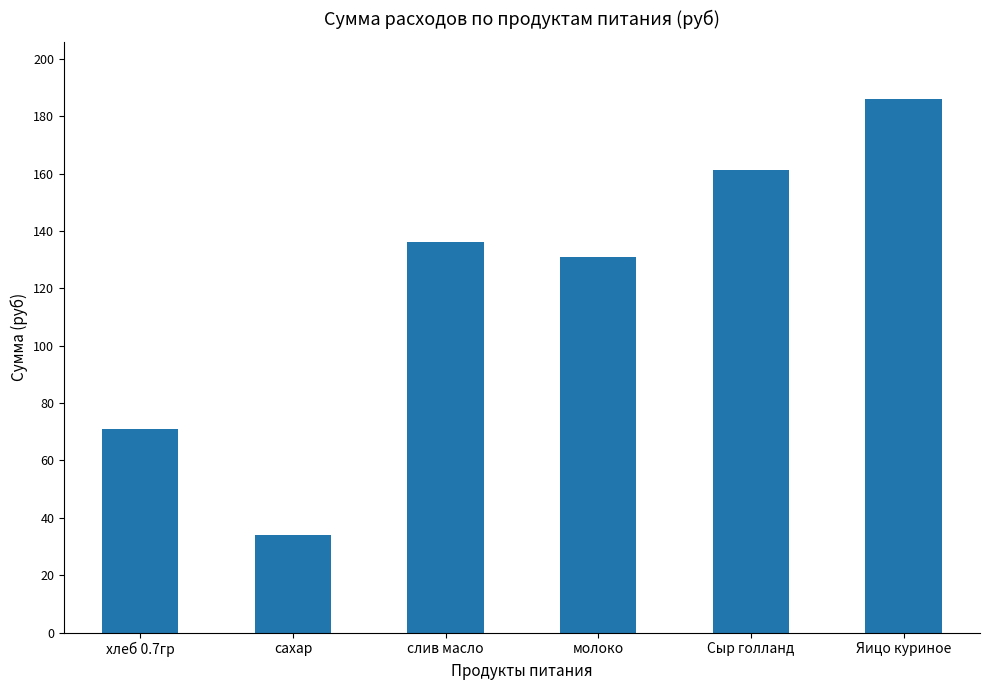

Are the bars grouped side by side (vs. stacked)?

No